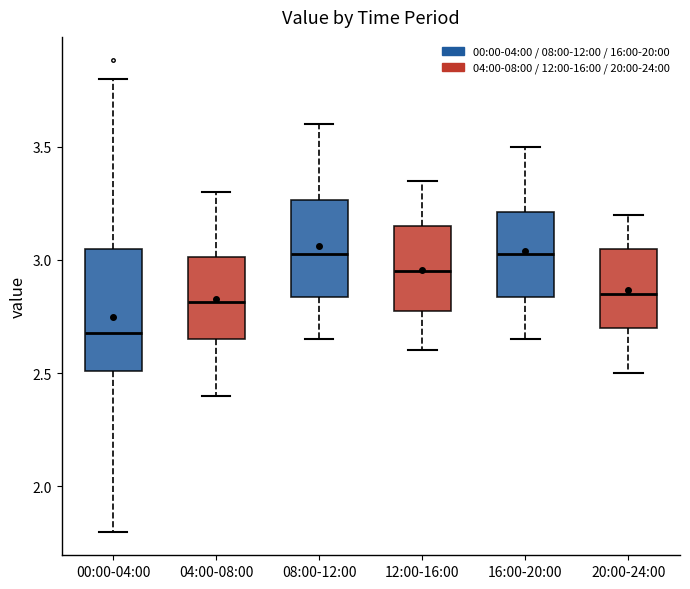

Where is the upper edge of the box for 16:00-20:00 on the y-axis? The values are not printed on the chart, so give them approximately, as read against the axis.

3.20